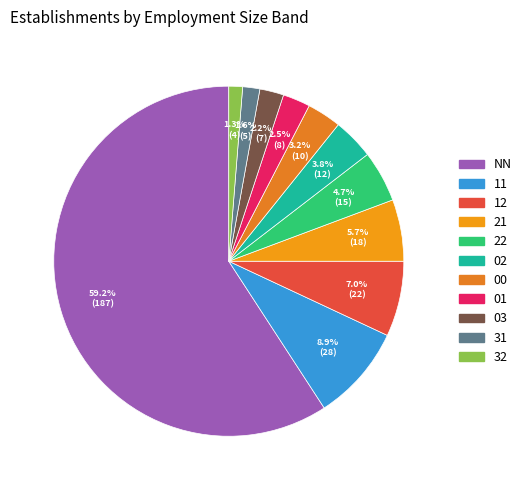

Which category accounts for the majority?

NN